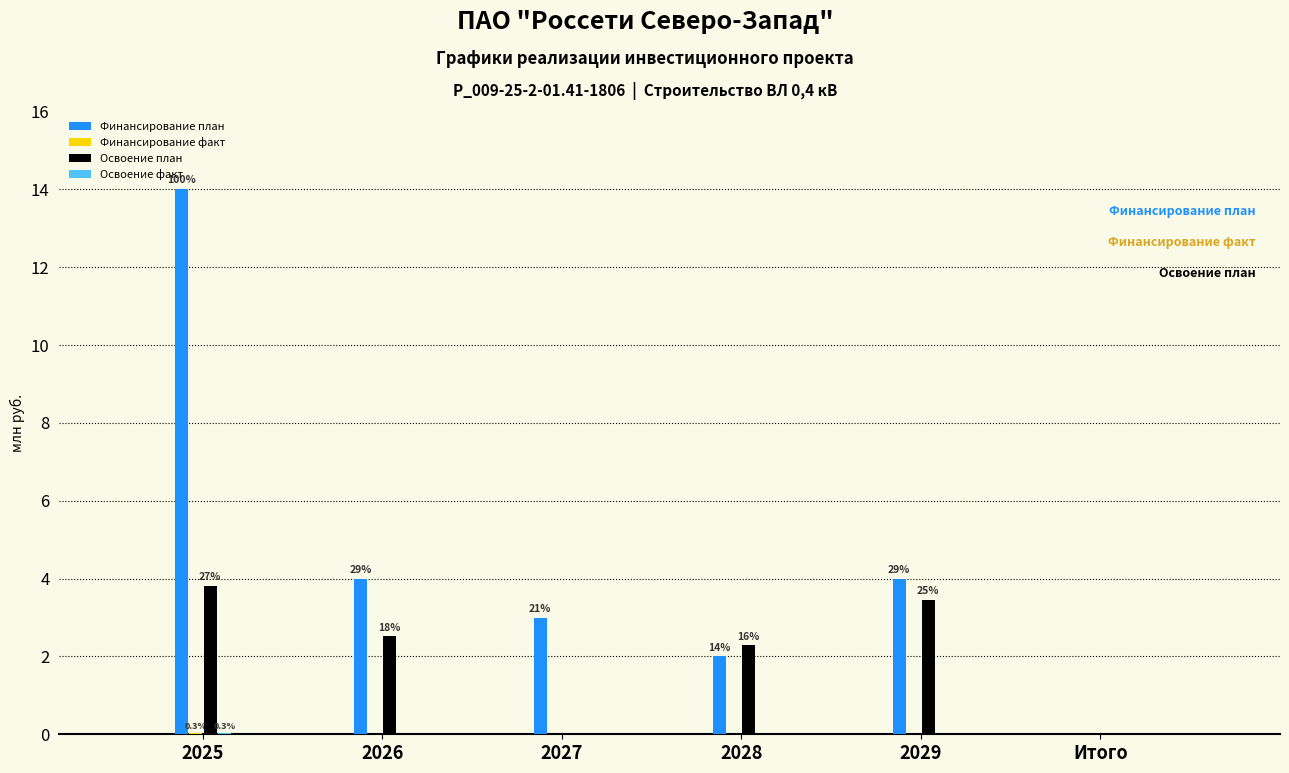

Is it true that Освоение план equals 0.0 at 2027?

True